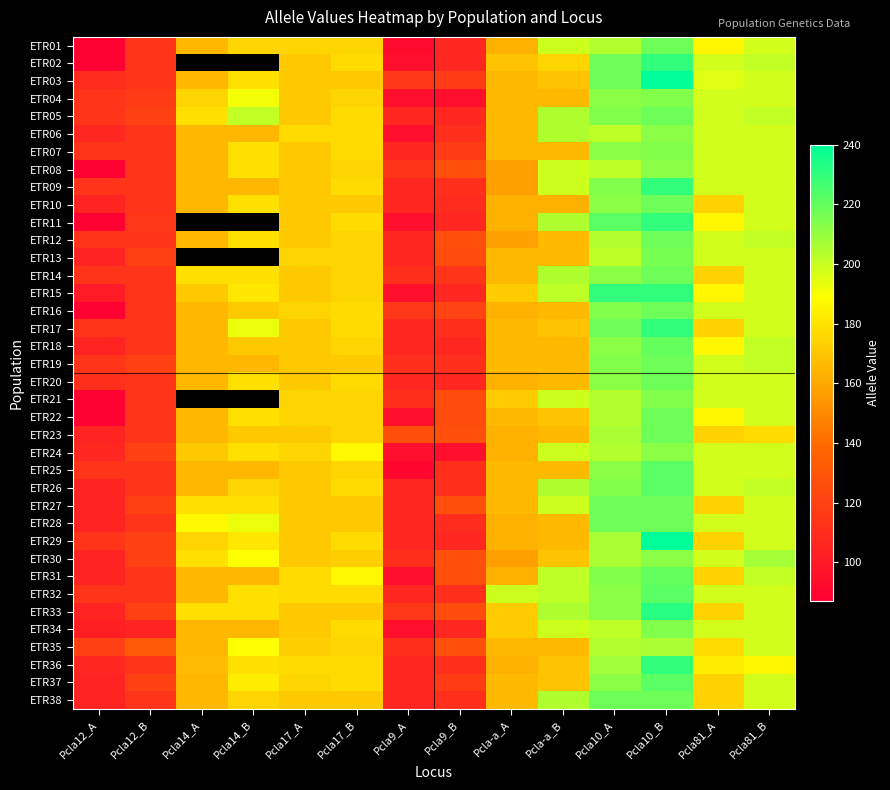

Which category has the highest value in the ETR11 series?

Pcla10_B